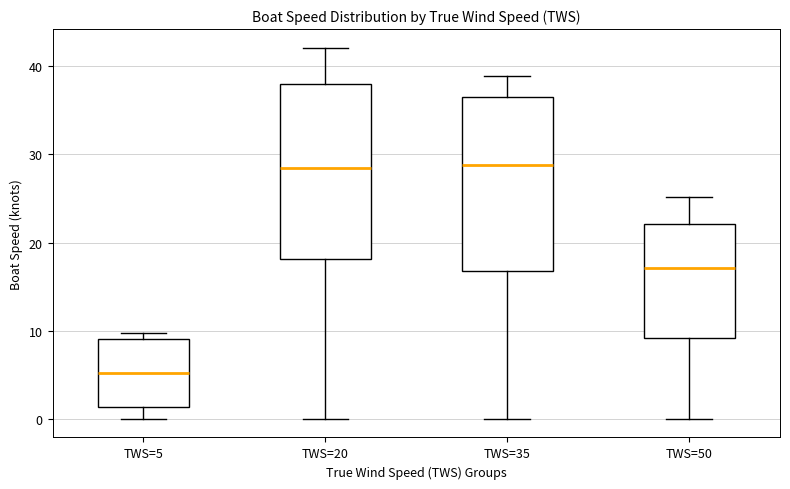

Reading left to right, transcribe this box plot: for each box, give where its median line is, the range the box spans, and where its two whiskers end, as read against the y-axis. The values are not printed on the chart, so give them approximately, as read against the axis.

TWS=5: median 5, box 1 to 9, whiskers 0 to 10
TWS=20: median 28, box 18 to 38, whiskers 0 to 42
TWS=35: median 29, box 17 to 36, whiskers 0 to 39
TWS=50: median 17, box 9 to 22, whiskers 0 to 25